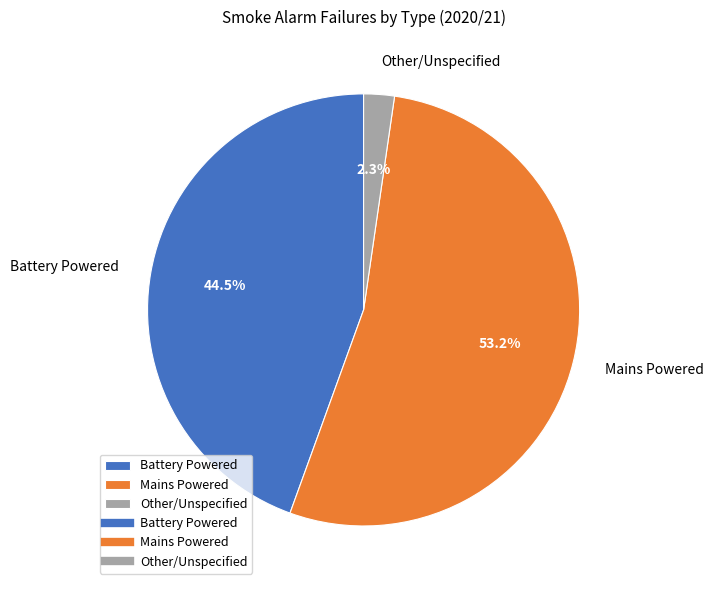

Approximately how many times larger is the value at Battery Powered compared to Mains Powered?

0.8